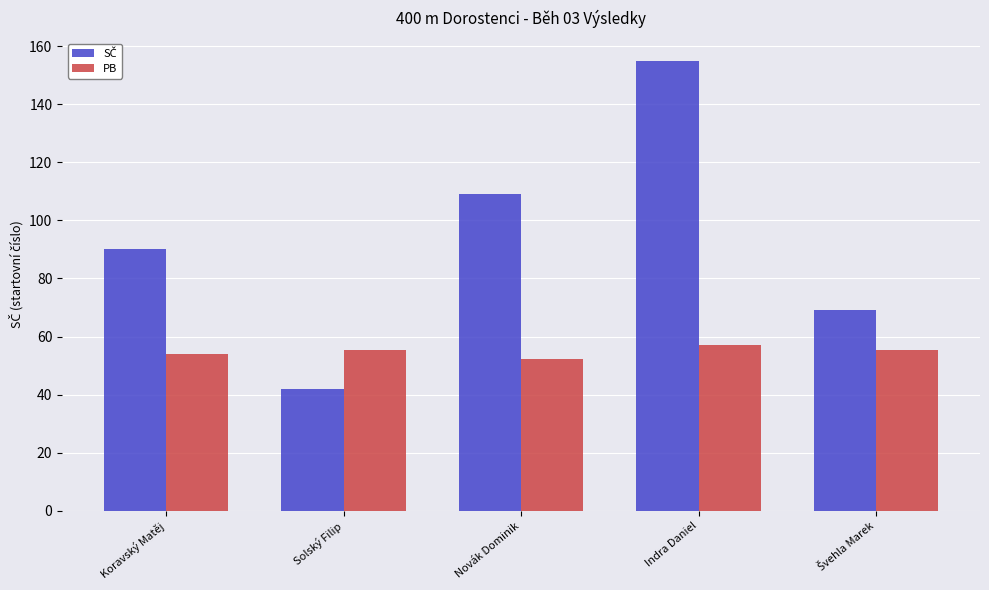

What is the sum of all PB values?

273.9